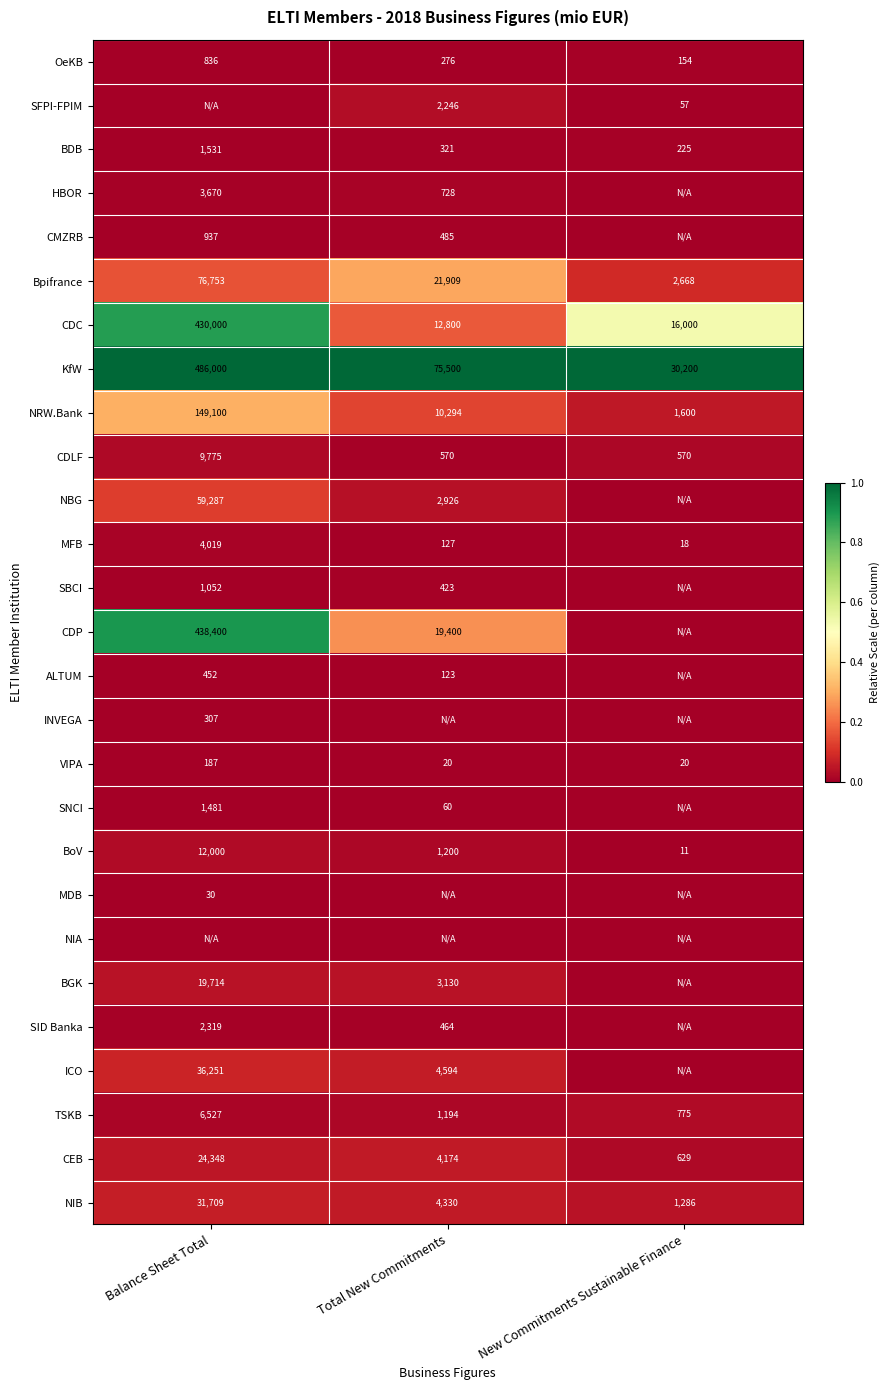

What is the difference between the BoV values at Total New Commitments and New Commitments Sustainable Finance?

1189